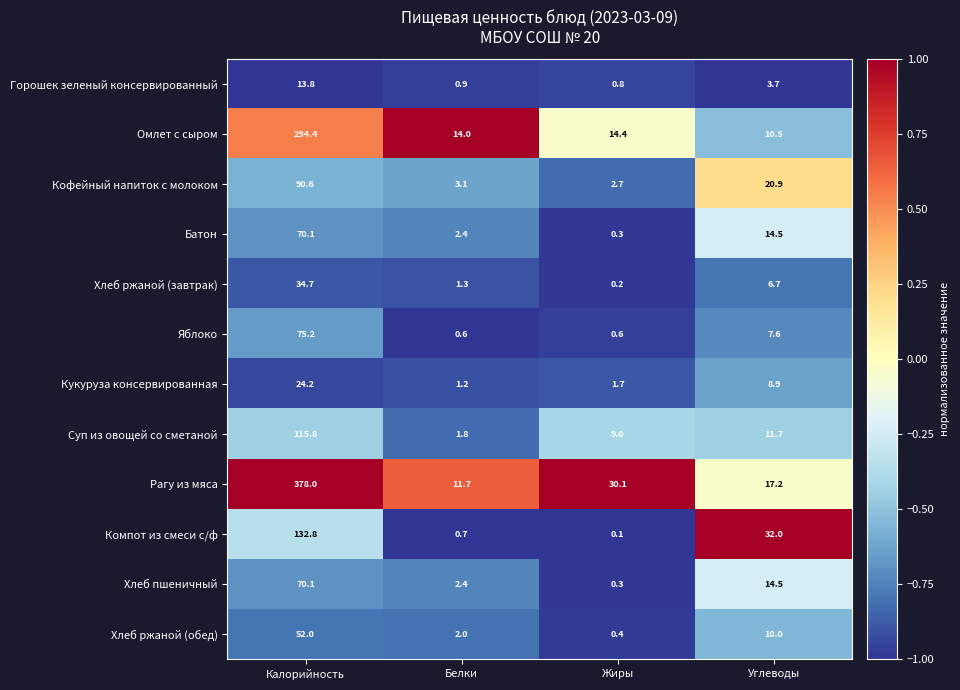

What is the total value across all series at Жиры?

60.6